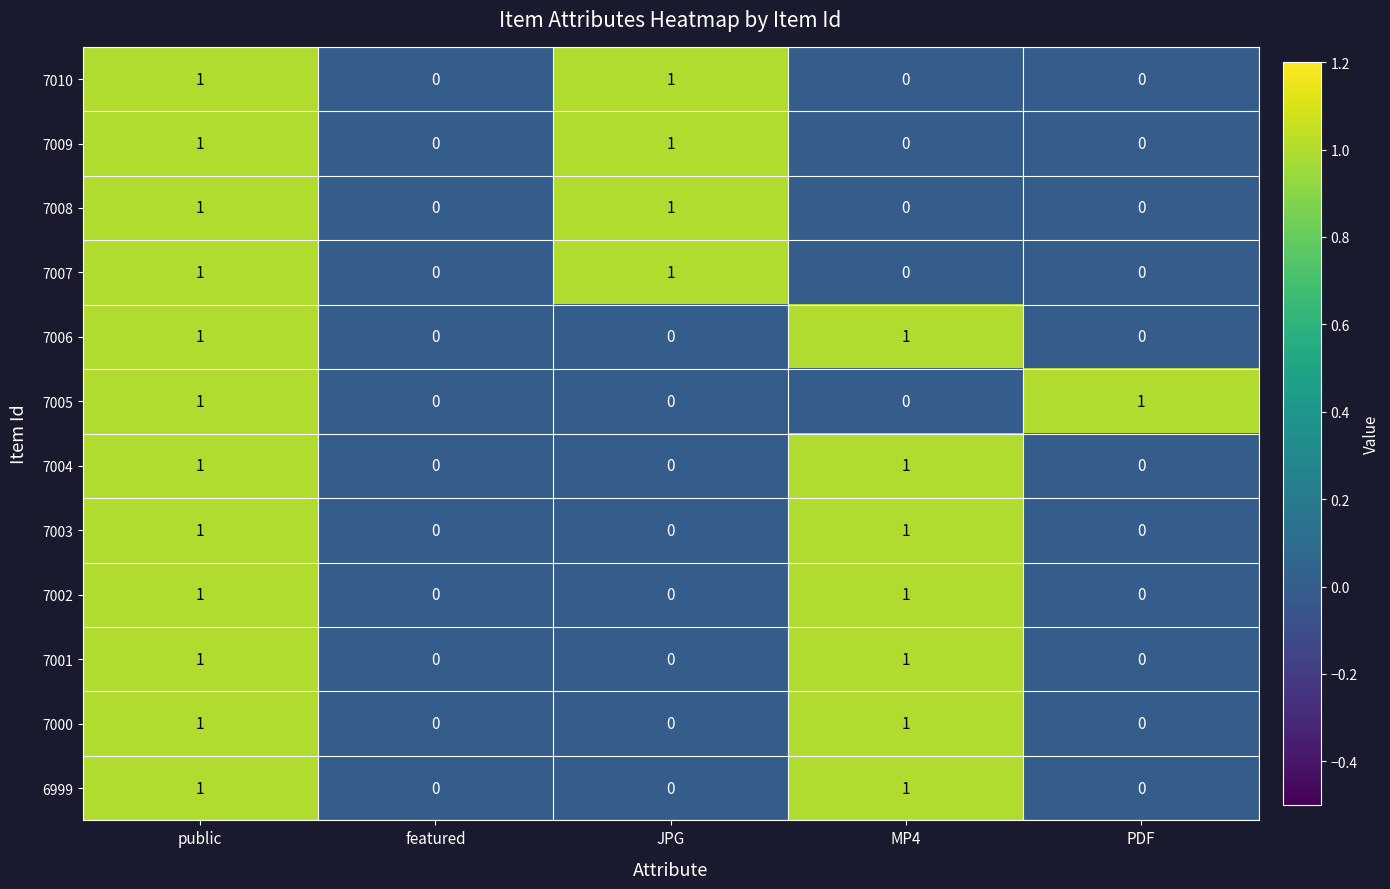

The value of 7009 at public is 1. True or false?

True